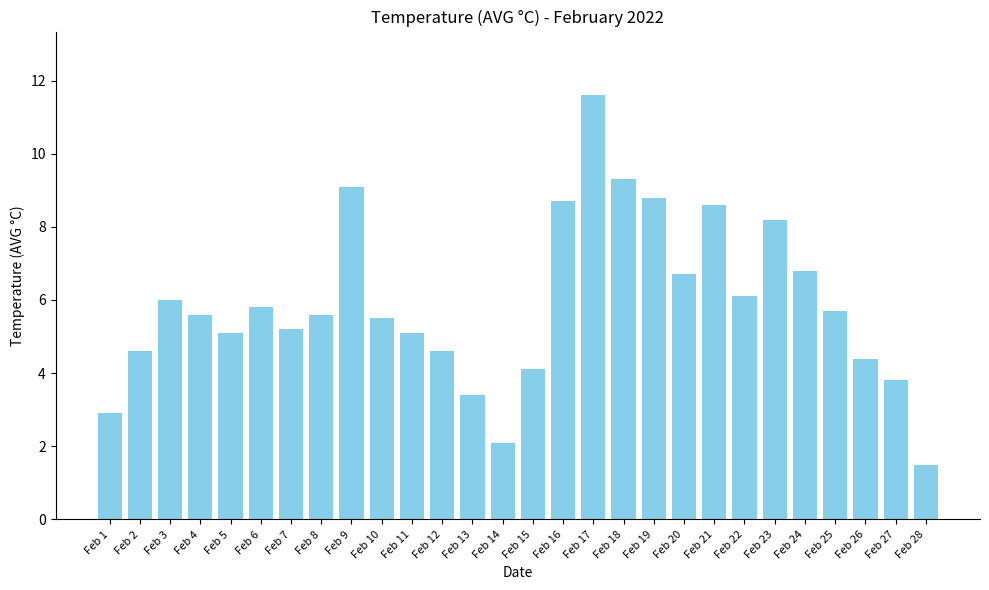

Reading right to left, transcribe all the data shown in this chart.

Feb 28=1.5	Feb 27=3.8	Feb 26=4.4	Feb 25=5.7	Feb 24=6.8	Feb 23=8.2	Feb 22=6.1	Feb 21=8.6	Feb 20=6.7	Feb 19=8.8	Feb 18=9.3	Feb 17=11.6	Feb 16=8.7	Feb 15=4.1	Feb 14=2.1	Feb 13=3.4	Feb 12=4.6	Feb 11=5.1	Feb 10=5.5	Feb 9=9.1	Feb 8=5.6	Feb 7=5.2	Feb 6=5.8	Feb 5=5.1	Feb 4=5.6	Feb 3=6.0	Feb 2=4.6	Feb 1=2.9